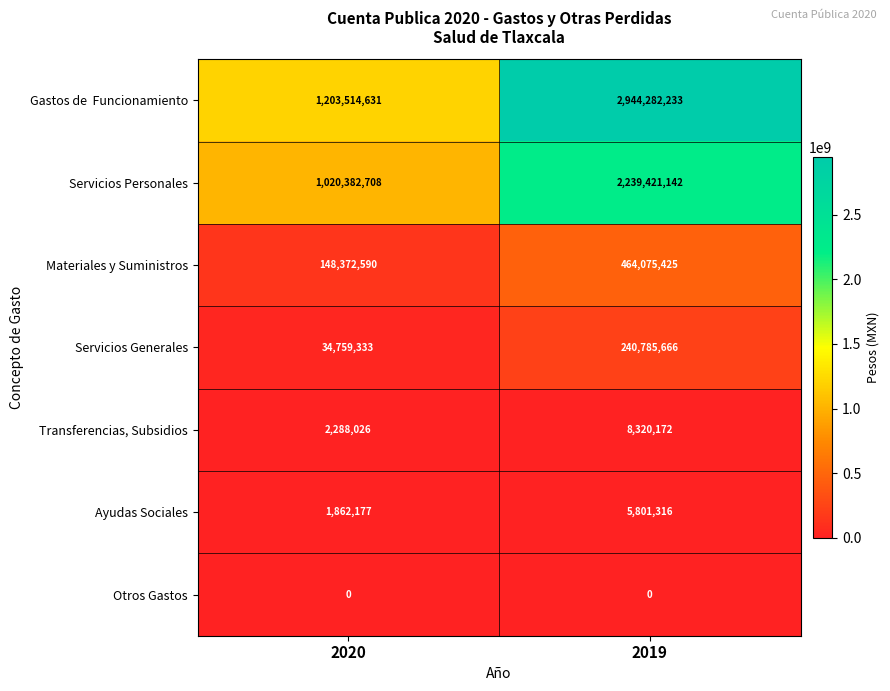

The Servicios Generales series shows 34759333 at 2020. True or false?

True